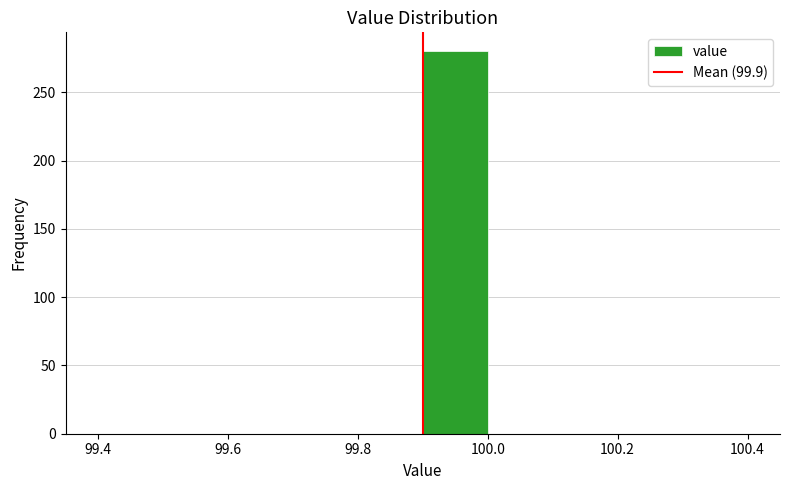

Reading left to right, list every bar in this chart as the range it spans on the x-axis followed by its height. The values are not printed on the chart, so give them approximately, as read against the axis.

99.4 to 99.5: 0
99.5 to 99.6: 0
99.6 to 99.7: 0
99.7 to 99.8: 0
99.8 to 99.9: 0
99.9 to 100.0: 280
100.0 to 100.1: 0
100.1 to 100.2: 0
100.2 to 100.3: 0
100.3 to 100.4: 0